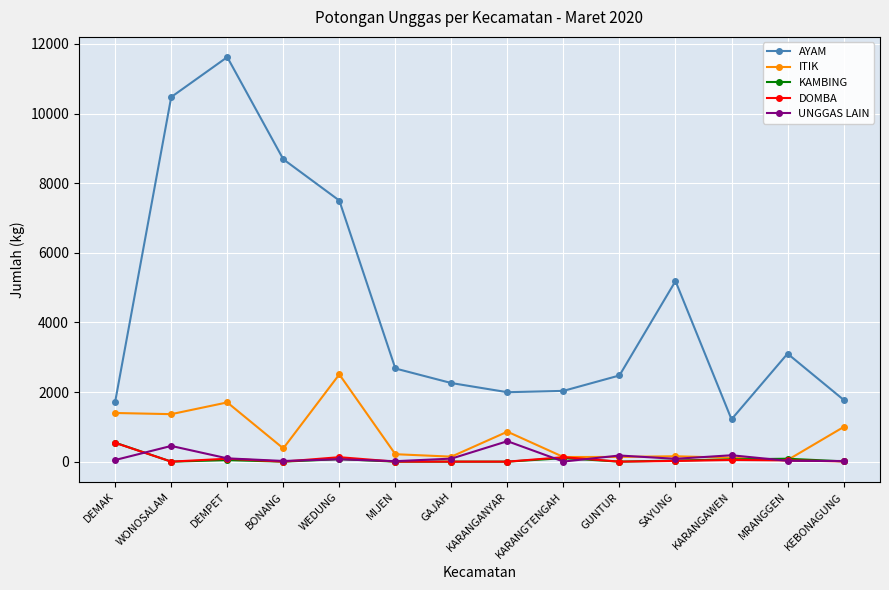

Is this an area chart (filled region under the line)?

No